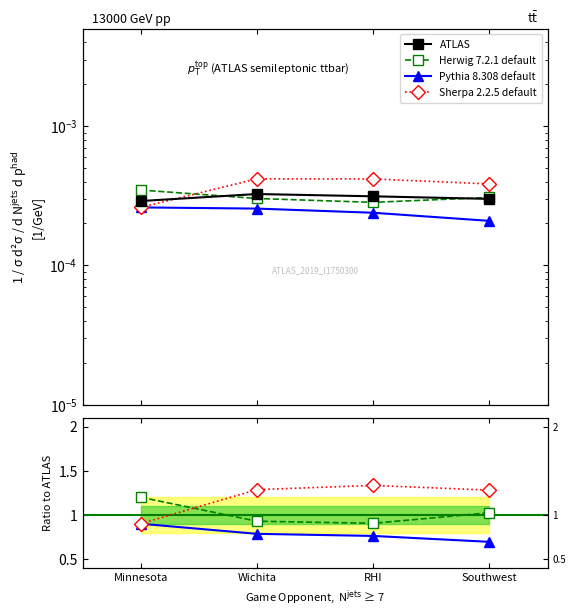

What is the label of the 2nd point from the left?

Wichita